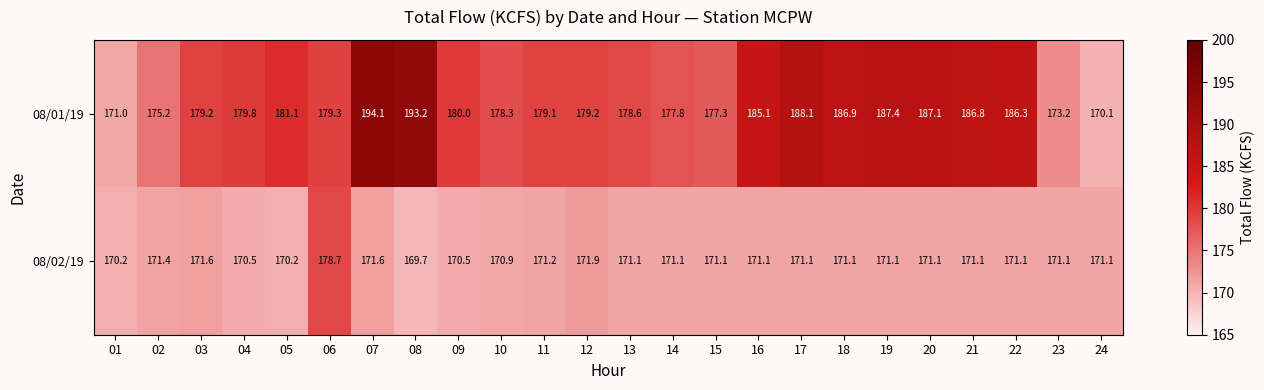

At how many categories does at least one series exceed 193?

2